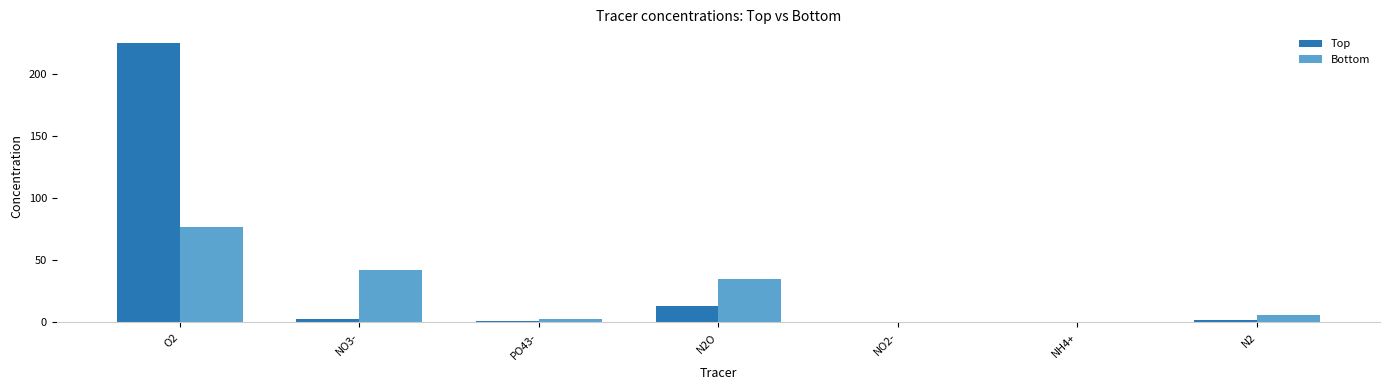

What is the sum of all Bottom values?

163.6